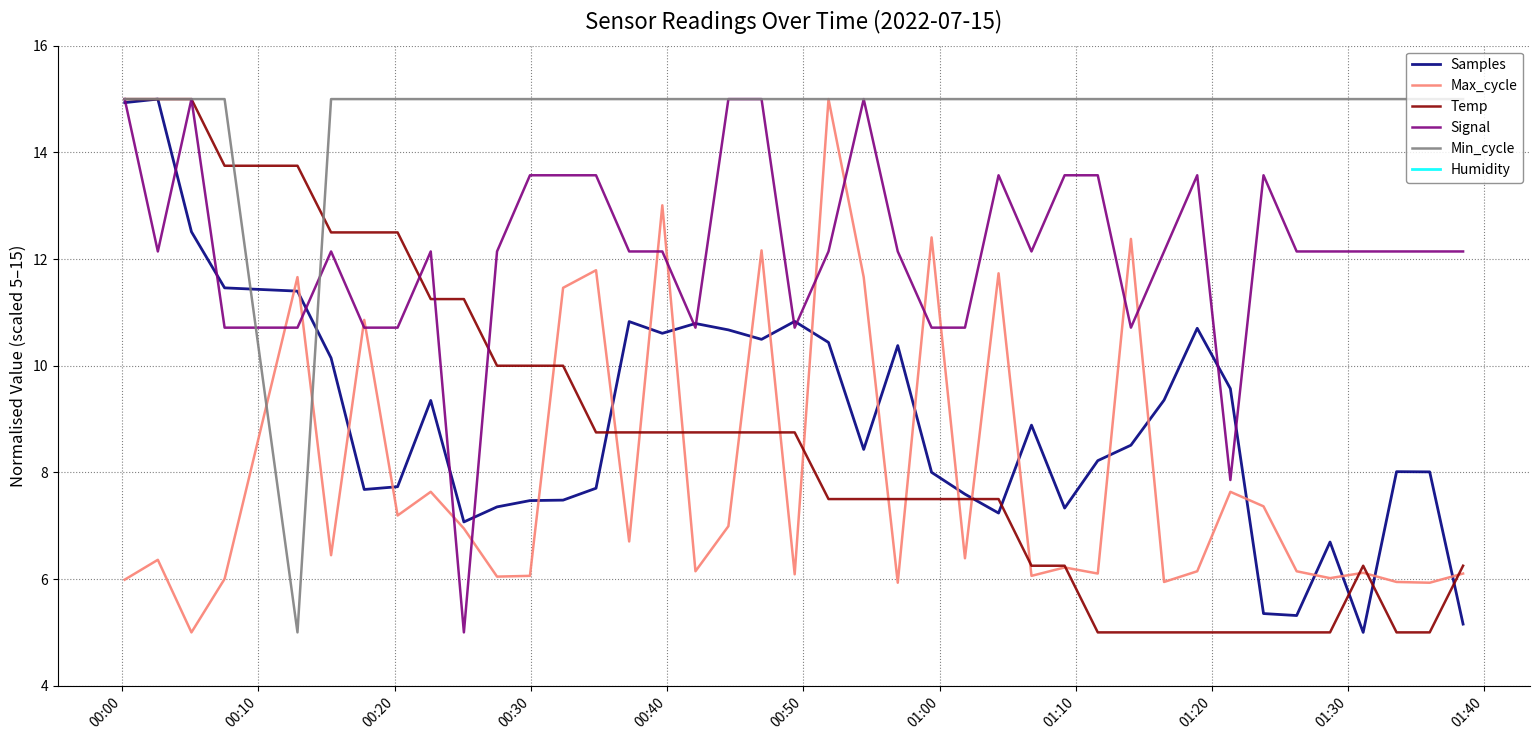

True or false: Max_cycle and Signal intersect in this chart.

True